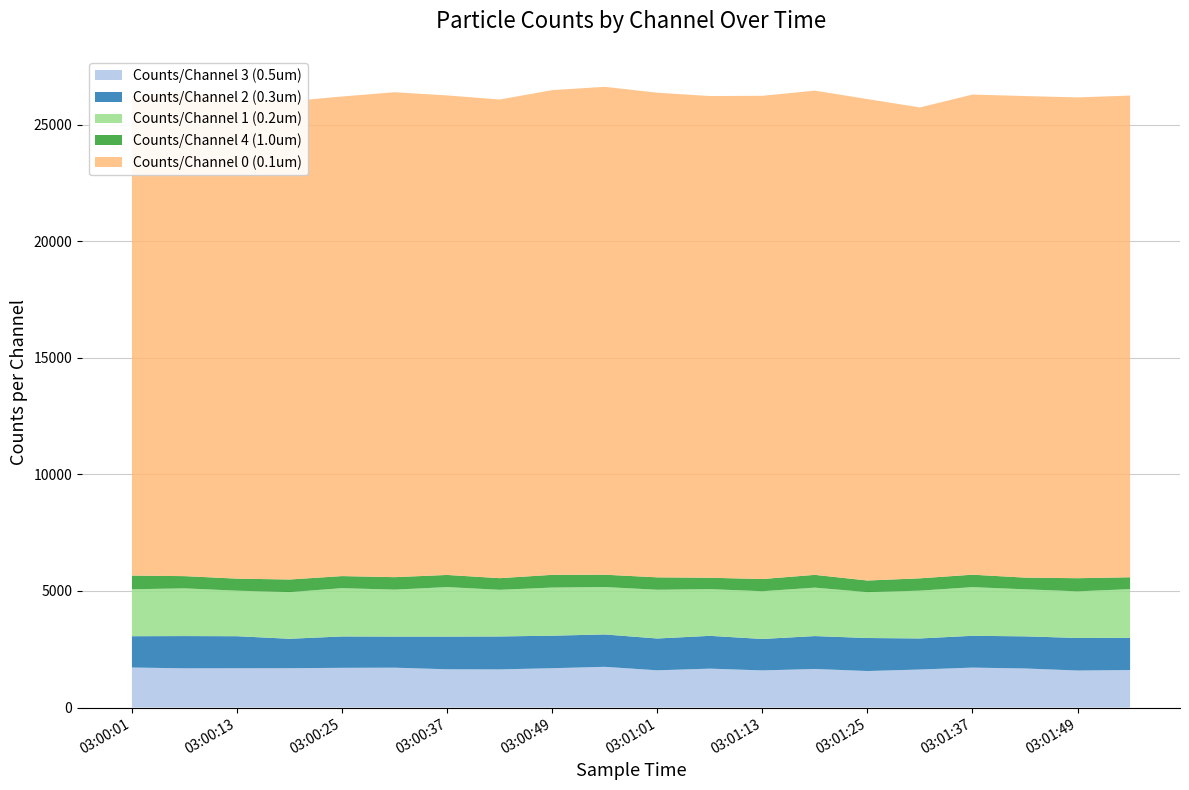

Reading right to left, list all the values displayed in this chart.

Counts/Channel 3 (0.5um): 03:01:55=1609	03:01:49=1588	03:01:43=1676	03:01:37=1713	03:01:31=1631	03:01:25=1567	03:01:19=1654	03:01:13=1593	03:01:07=1669	03:01:01=1597	03:00:55=1747	03:00:49=1687	03:00:43=1637	03:00:37=1641	03:00:31=1710	03:00:25=1704	03:00:19=1687	03:00:13=1685	03:00:07=1683	03:00:01=1717
Counts/Channel 2 (0.3um): 03:01:55=1381	03:01:49=1397	03:01:43=1378	03:01:37=1365	03:01:31=1333	03:01:25=1416	03:01:19=1412	03:01:13=1349	03:01:07=1407	03:01:01=1365	03:00:55=1389	03:00:49=1395	03:00:43=1413	03:00:37=1403	03:00:31=1335	03:00:25=1346	03:00:19=1263	03:00:13=1375	03:00:07=1383	03:00:01=1343
Counts/Channel 1 (0.2um): 03:01:55=2090	03:01:49=2001	03:01:43=2019	03:01:37=2087	03:01:31=2051	03:01:25=1968	03:01:19=2078	03:01:13=2049	03:01:07=2004	03:01:01=2091	03:00:55=2034	03:00:49=2065	03:00:43=2001	03:00:37=2124	03:00:31=2014	03:00:25=2071	03:00:19=2003	03:00:13=1954	03:00:07=2047	03:00:01=2015
Counts/Channel 4 (1.0um): 03:01:55=509	03:01:49=562	03:01:43=501	03:01:37=534	03:01:31=529	03:01:25=498	03:01:19=548	03:01:13=522	03:01:07=488	03:01:01=532	03:00:55=529	03:00:49=546	03:00:43=499	03:00:37=520	03:00:31=534	03:00:25=518	03:00:19=540	03:00:13=516	03:00:07=524	03:00:01=587
Counts/Channel 0 (0.1um): 03:01:55=20666	03:01:49=20628	03:01:43=20660	03:01:37=20599	03:01:31=20202	03:01:25=20655	03:01:19=20774	03:01:13=20731	03:01:07=20666	03:01:01=20792	03:00:55=20931	03:00:49=20794	03:00:43=20535	03:00:37=20573	03:00:31=20805	03:00:25=20576	03:00:19=20517	03:00:13=20554	03:00:07=20770	03:00:01=20592